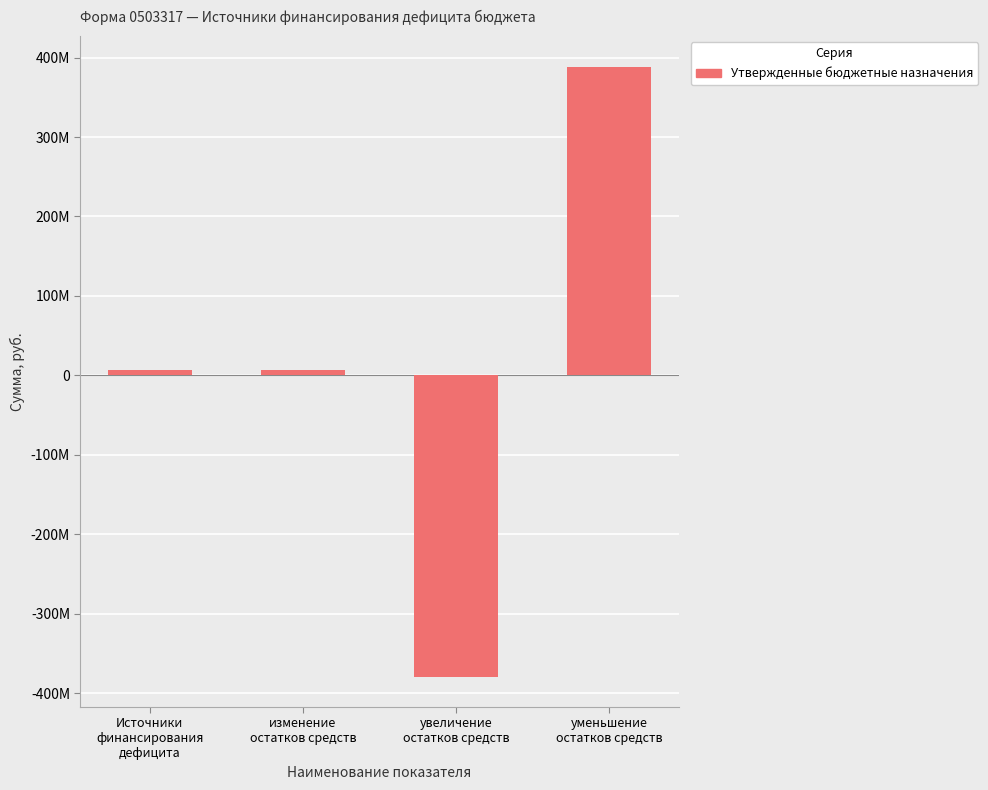

The chart shows a value of -213145742.4 at увеличение
остатков средств. True or false?

False